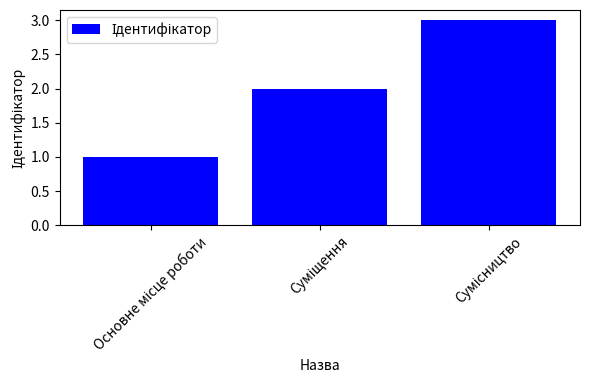

What is the maximum value shown in the chart?

3